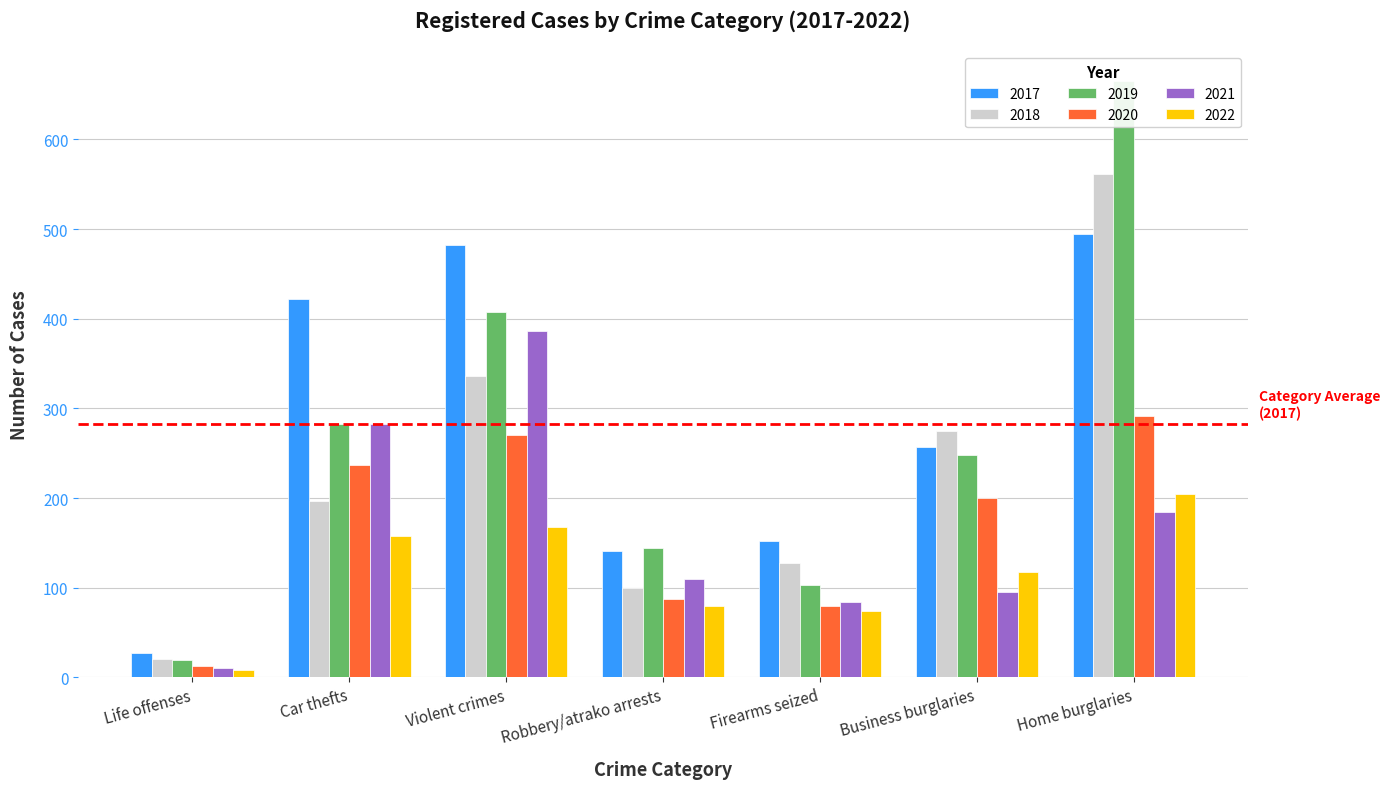

Which category has the highest value in the 2020 series?

Home burglaries